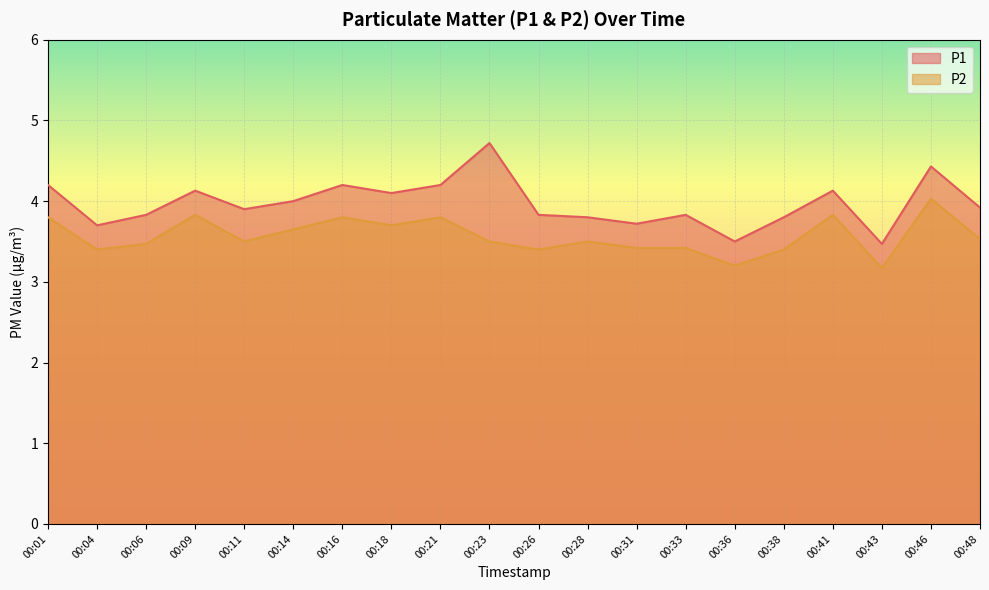

List the labels in order of P2 value, largest first.

00:46, 00:09, 00:41, 00:01, 00:16, 00:21, 00:18, 00:14, 00:48, 00:11, 00:23, 00:28, 00:06, 00:31, 00:33, 00:04, 00:26, 00:38, 00:36, 00:43